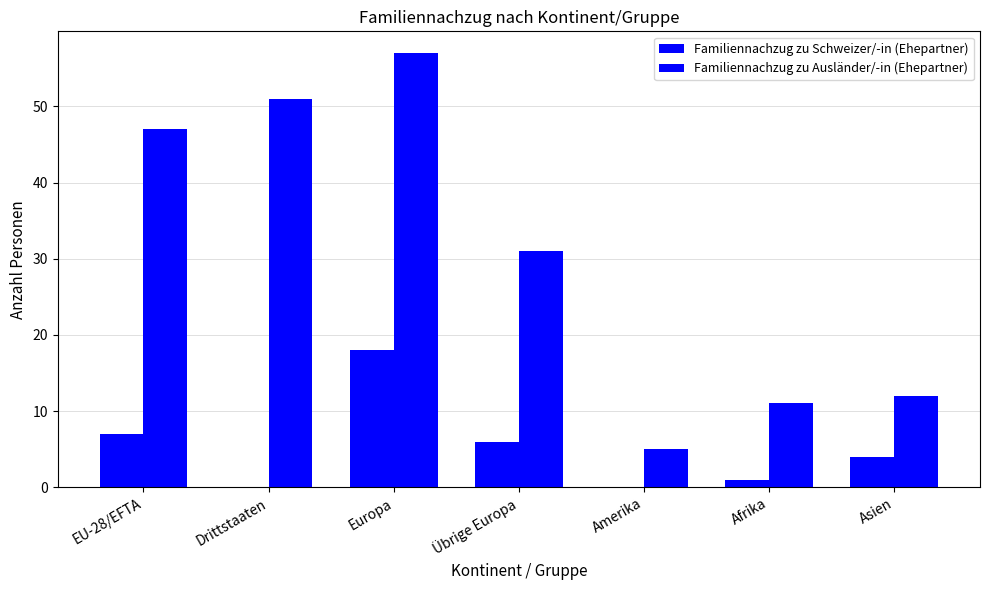

What is the label of the 2nd bar from the right?

Afrika